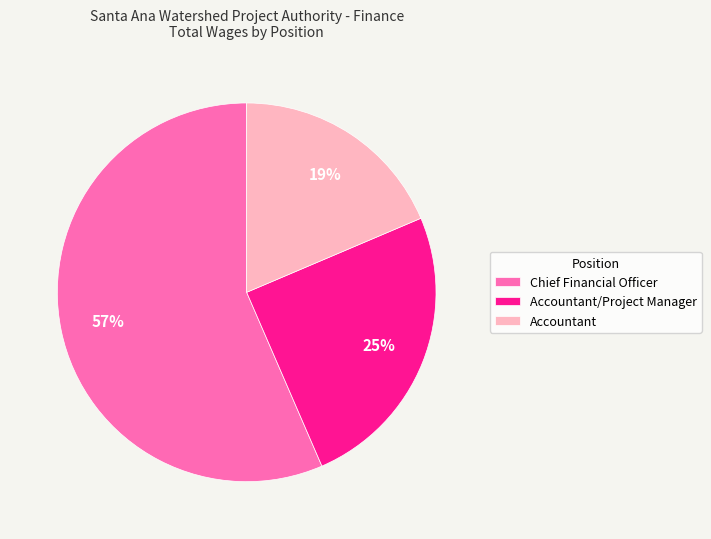

To the nearest percent, what percentage of the pie is Accountant/Project Manager?

25%